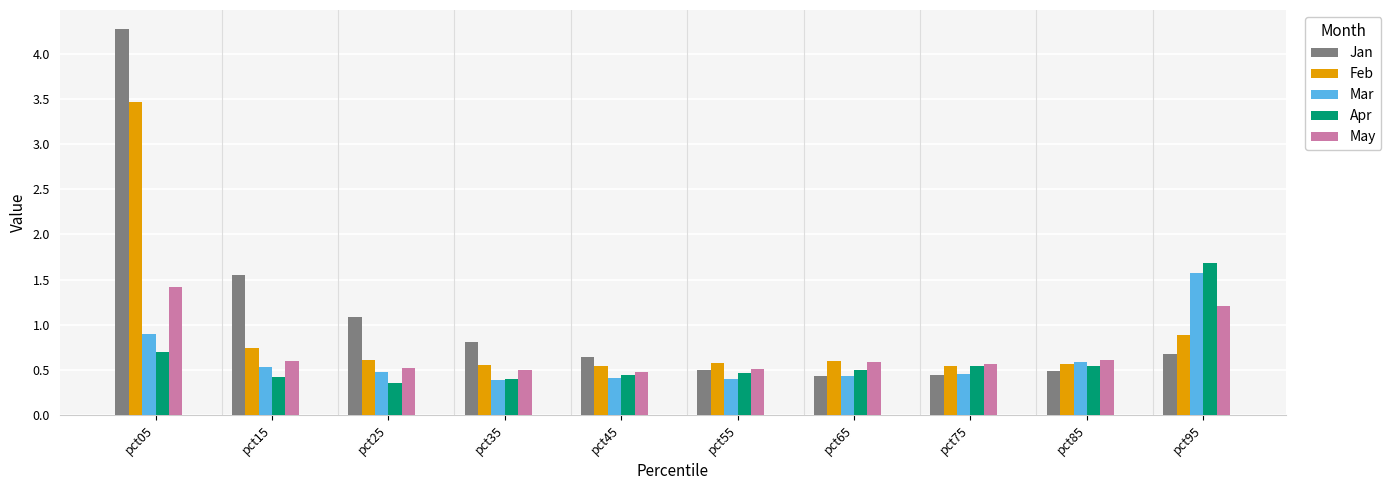

Is it true that Jan equals 0.4 at pct65?

True